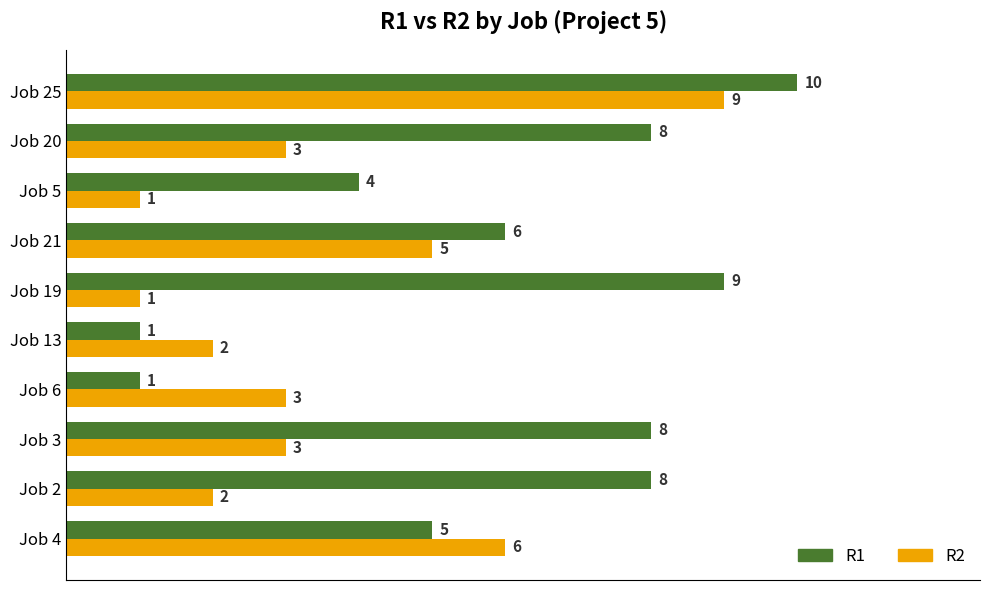

At which category is the sum across all series the highest?

Job 25